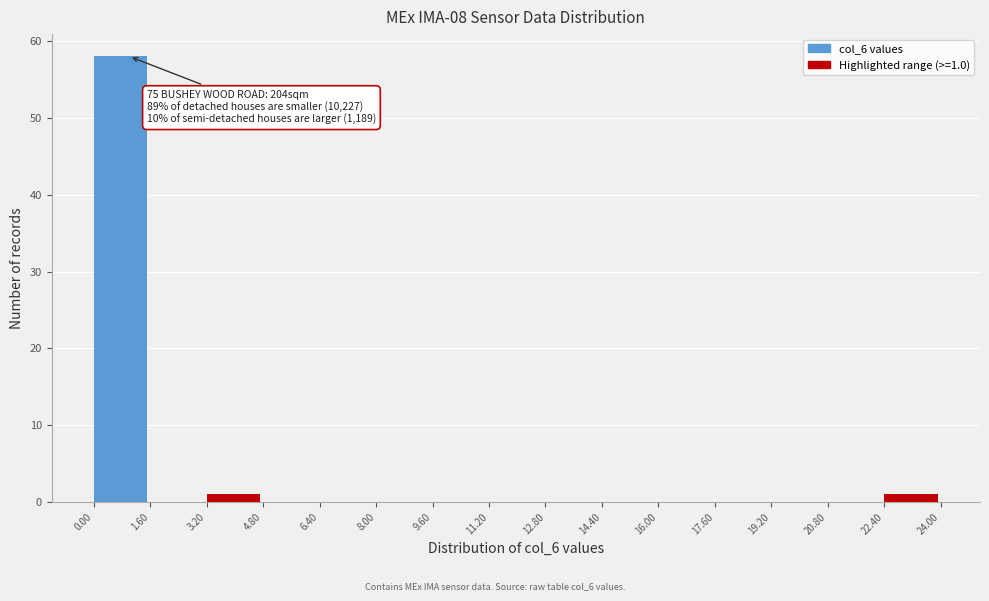

Which range on the x-axis has the tallest bar?

0.00 to 1.60